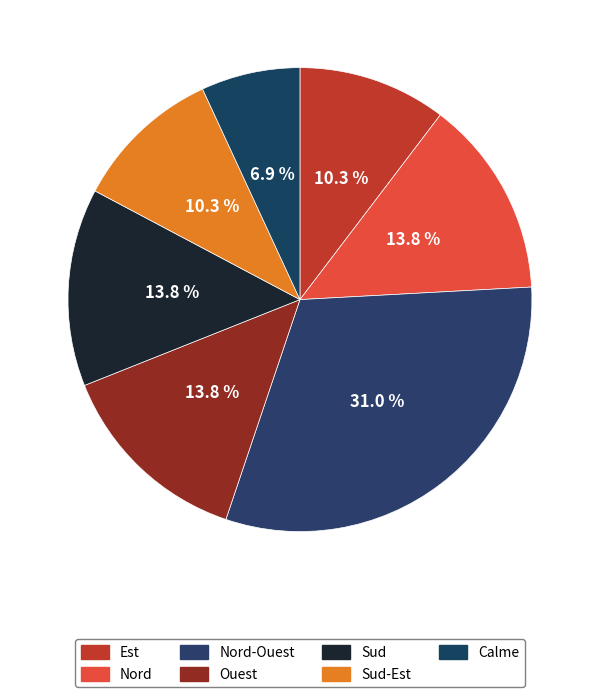

How many segments does this pie chart have?

7